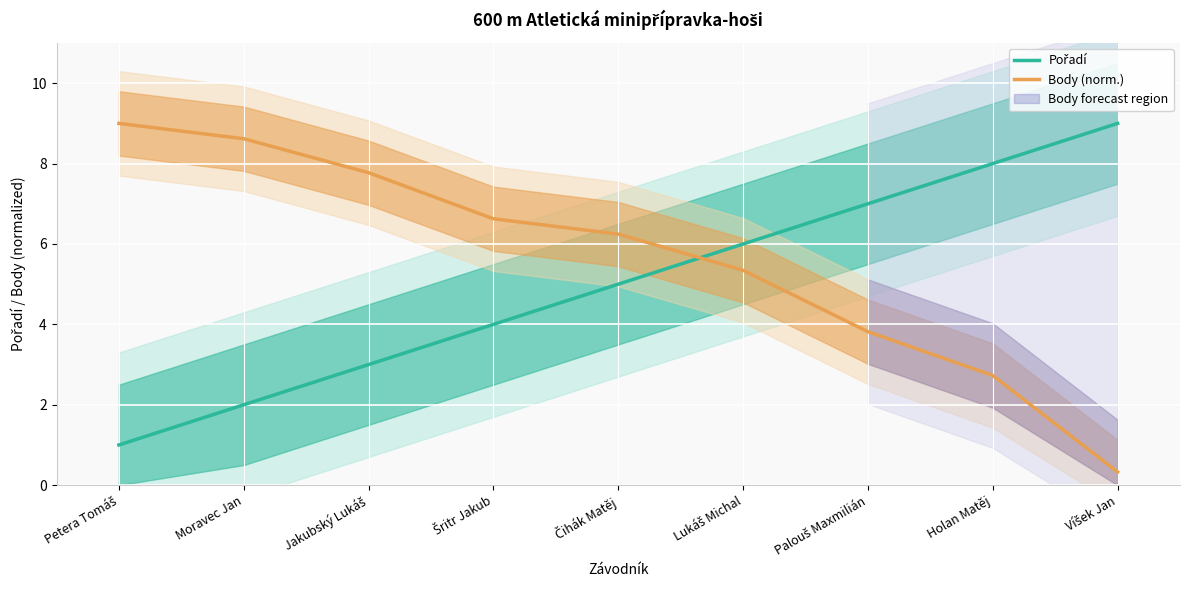

Does the chart display data point markers on the line(s)?

No